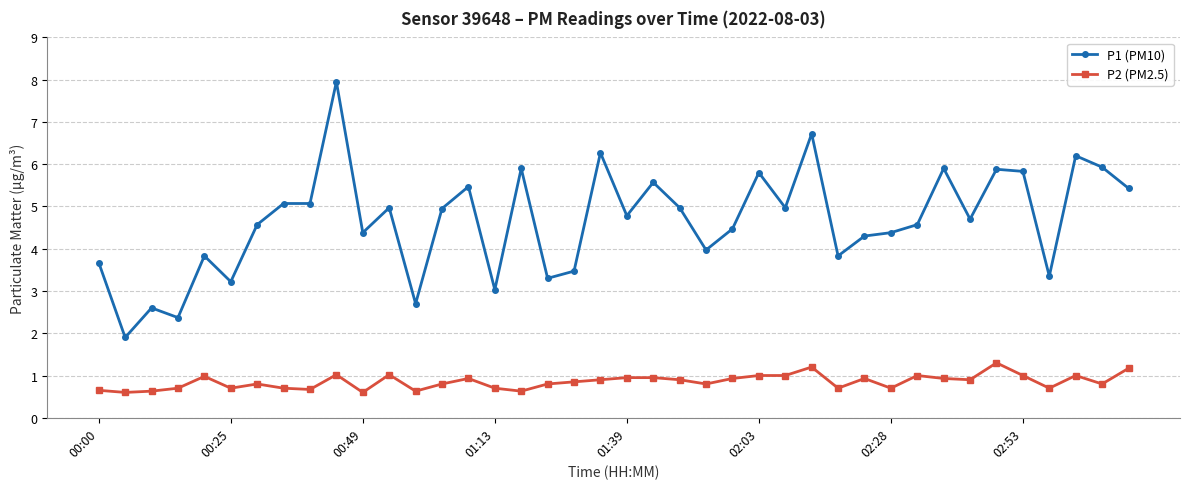

Which series has the largest total across all categories?

P1 (PM10)